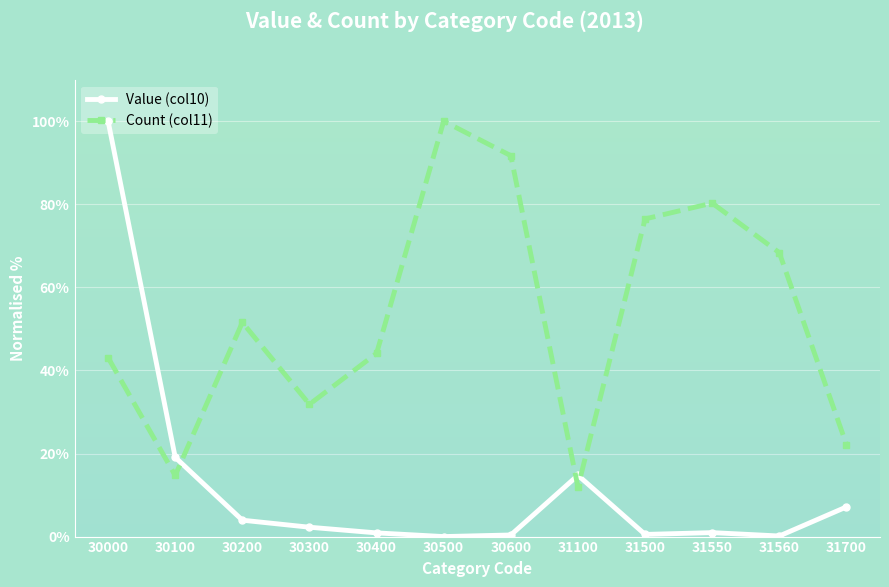

Which series has the widest spread of values?

Value (col10)